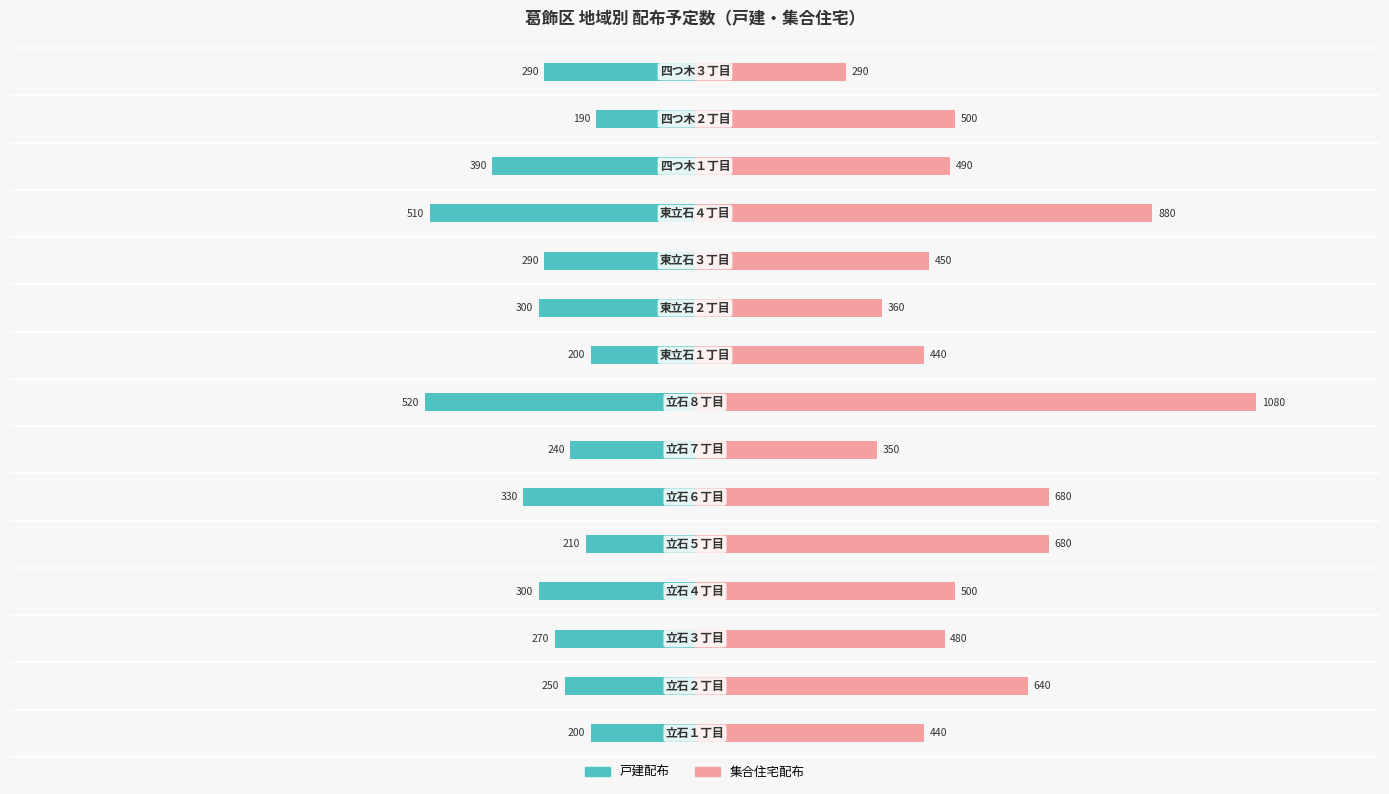

Which series has the largest range (max minus min)?

集合住宅配布